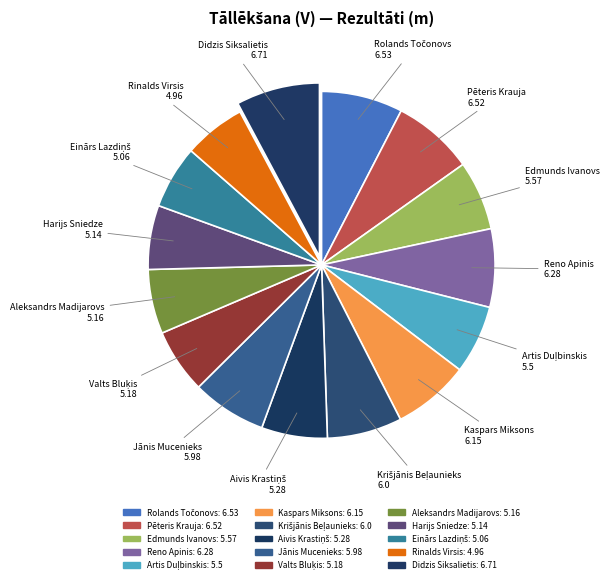

To the nearest percent, what percentage of the pie is Kaspars Miksons?

7%